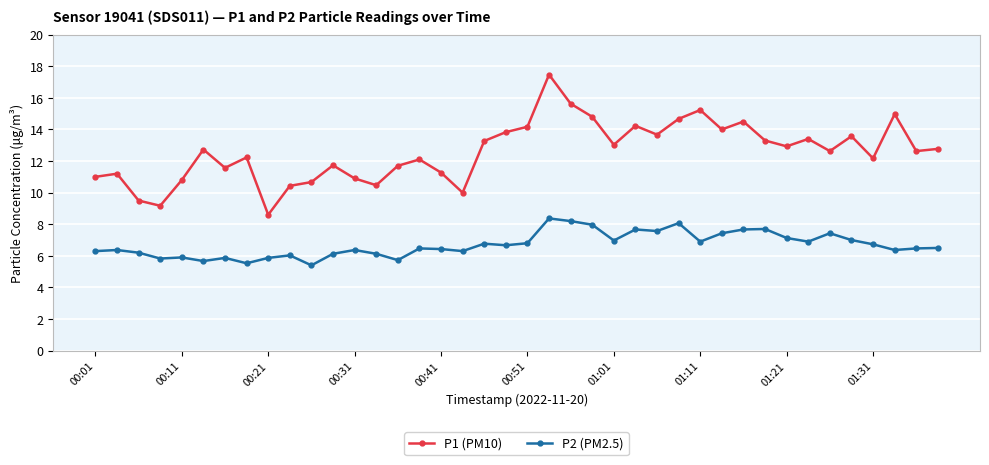

Which series has the largest total across all categories?

P1 (PM10)